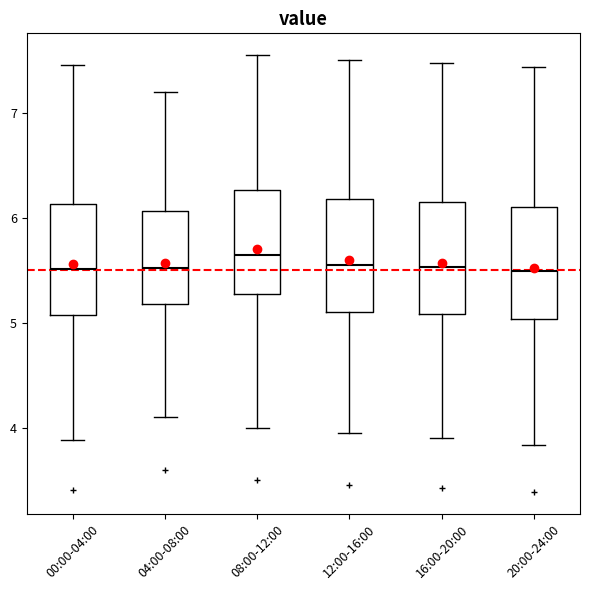

Reading left to right, read every box against the y-axis: the position of its median line, the range the box covers, and the ends of its whiskers. The values are not printed on the chart, so give them approximately, as read against the axis.

00:00-04:00: median 5.5, box 5.1 to 6.1, whiskers 3.9 to 7.5
04:00-08:00: median 5.5, box 5.2 to 6.1, whiskers 4.1 to 7.2
08:00-12:00: median 5.7, box 5.3 to 6.3, whiskers 4.0 to 7.6
12:00-16:00: median 5.6, box 5.1 to 6.2, whiskers 4.0 to 7.5
16:00-20:00: median 5.5, box 5.1 to 6.2, whiskers 3.9 to 7.5
20:00-24:00: median 5.5, box 5.0 to 6.1, whiskers 3.8 to 7.4